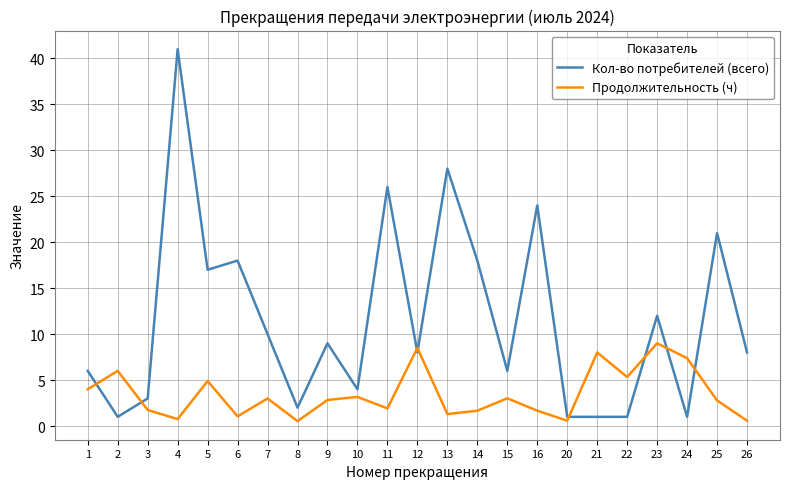

Is it true that Продолжительность (ч) equals 1.8 at 3?

True